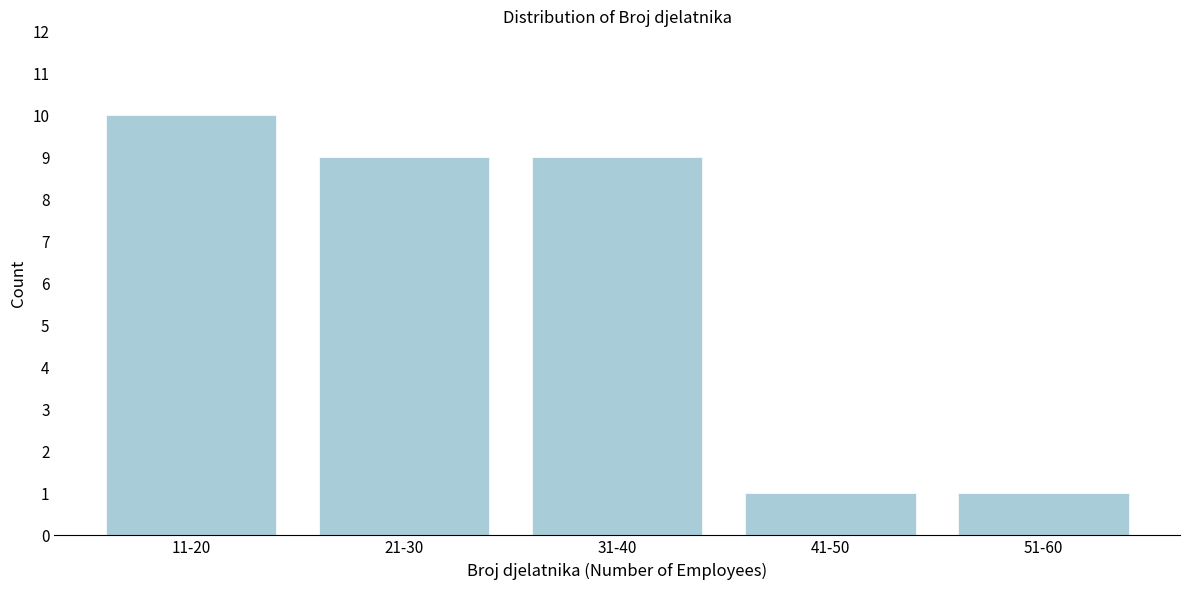

Reading right to left, transcribe all the data shown in this chart.

1	1	9	9	10